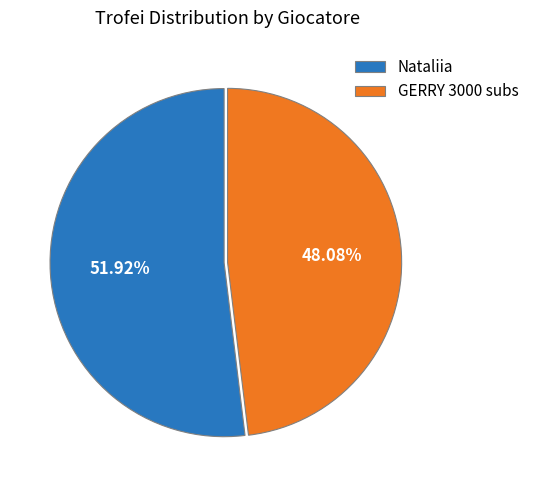

Between GERRY 3000 subs and Nataliia, which is larger?

Nataliia